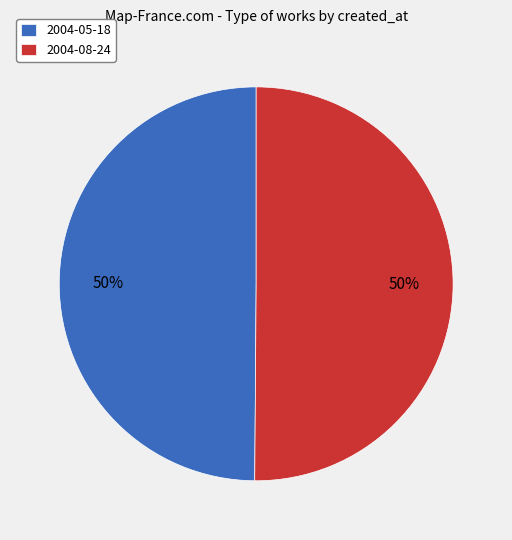

To the nearest percent, what is the average slice percentage?

50%